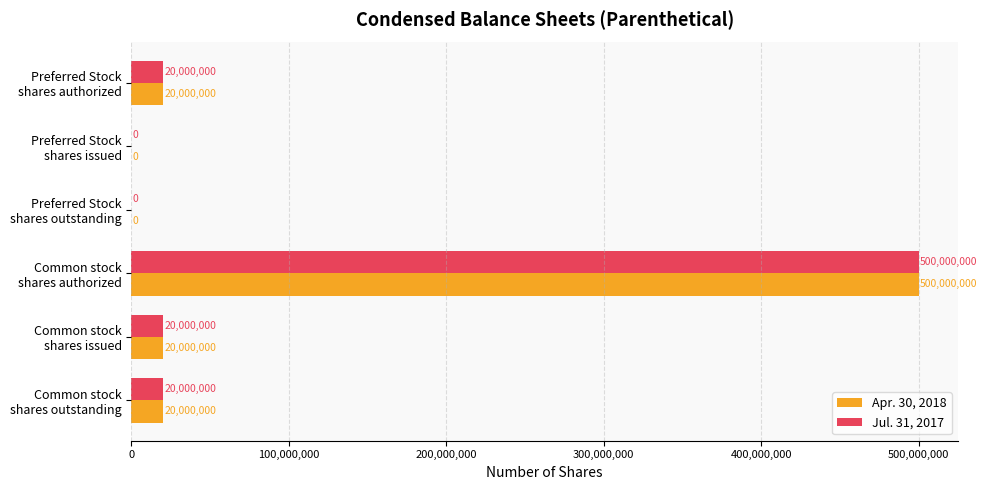

How many data points does each series have?

6